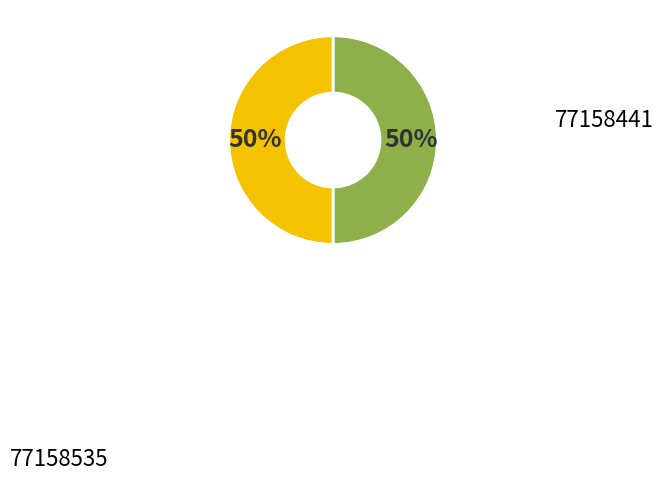

To the nearest percent, what is the average slice percentage?

50%